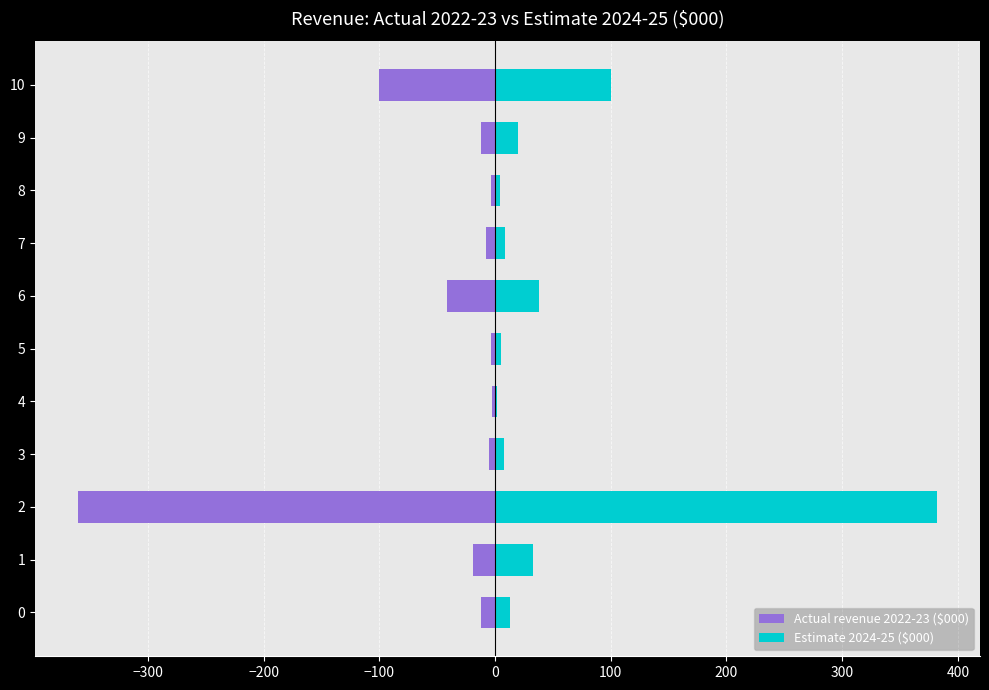

What is the label of the 11th bar from the left?

10